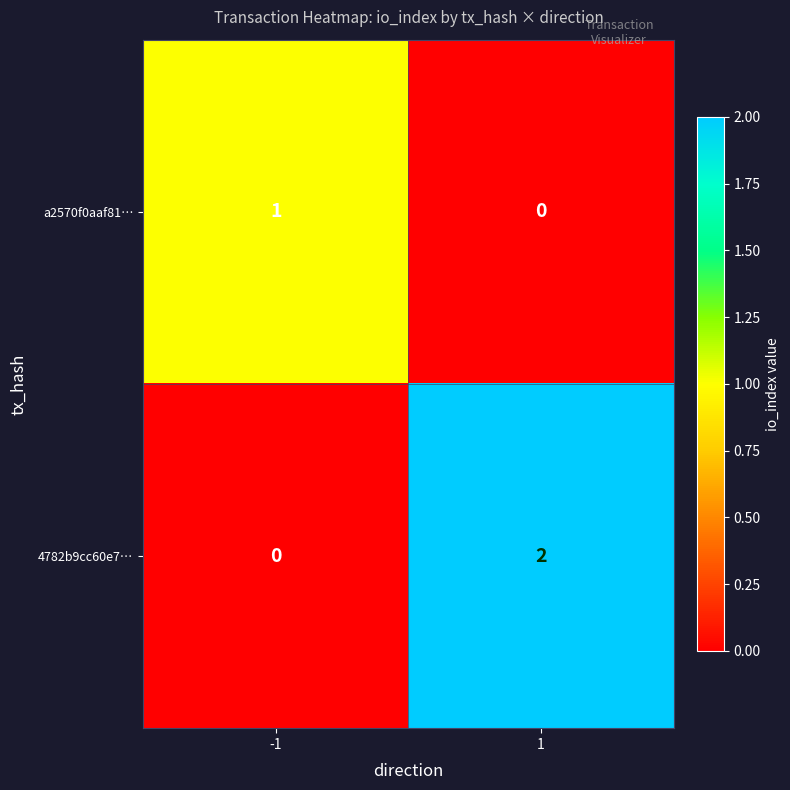

The a2570f0aaf81… series shows 1 at -1. True or false?

True